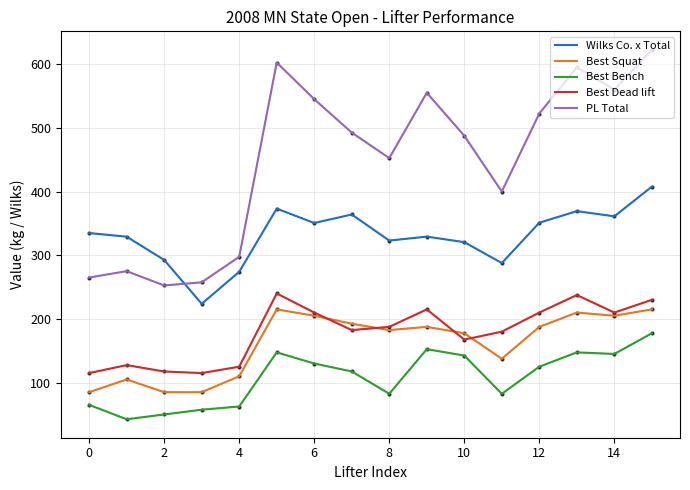

What is the greatest value displayed?

622.5